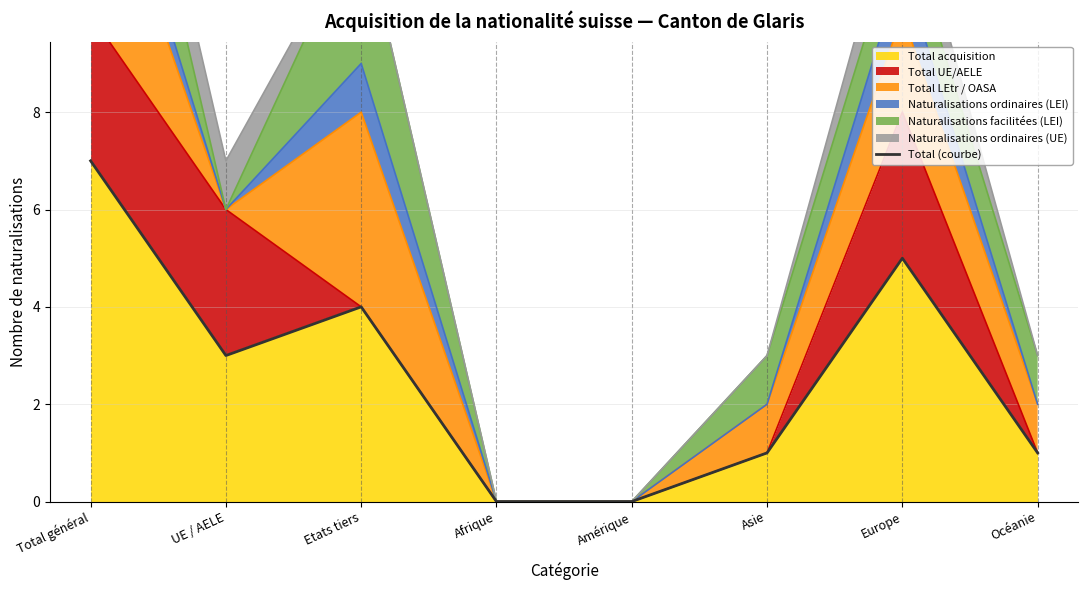

What is the difference between the second highest and second lowest values?

5